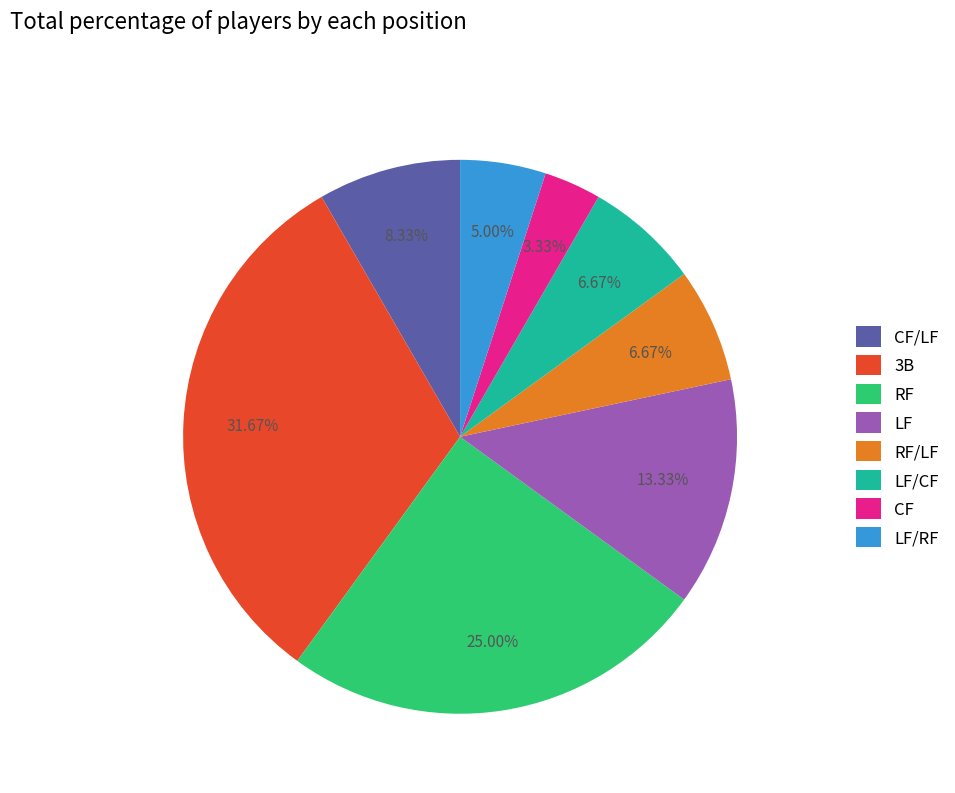

True or false: RF/LF accounts for 20% of the total.

False